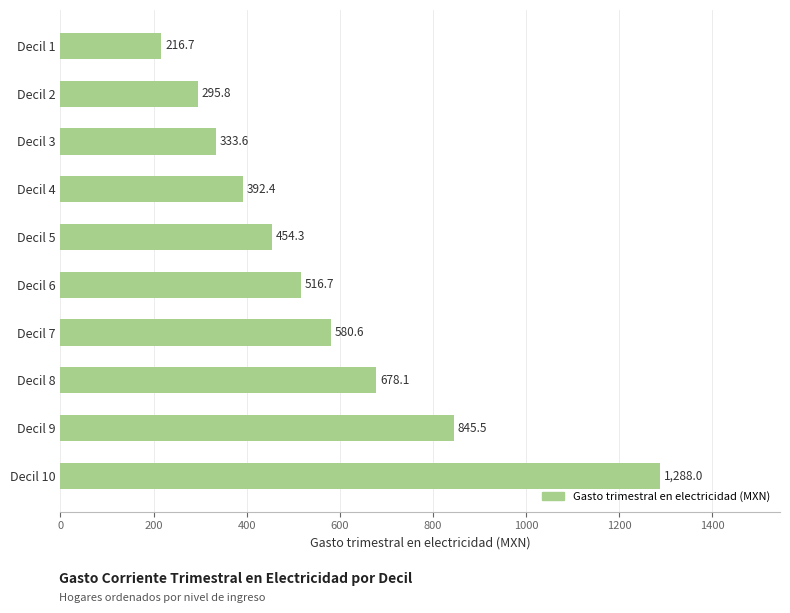

Which has a higher value, Decil 4 or Decil 7?

Decil 7